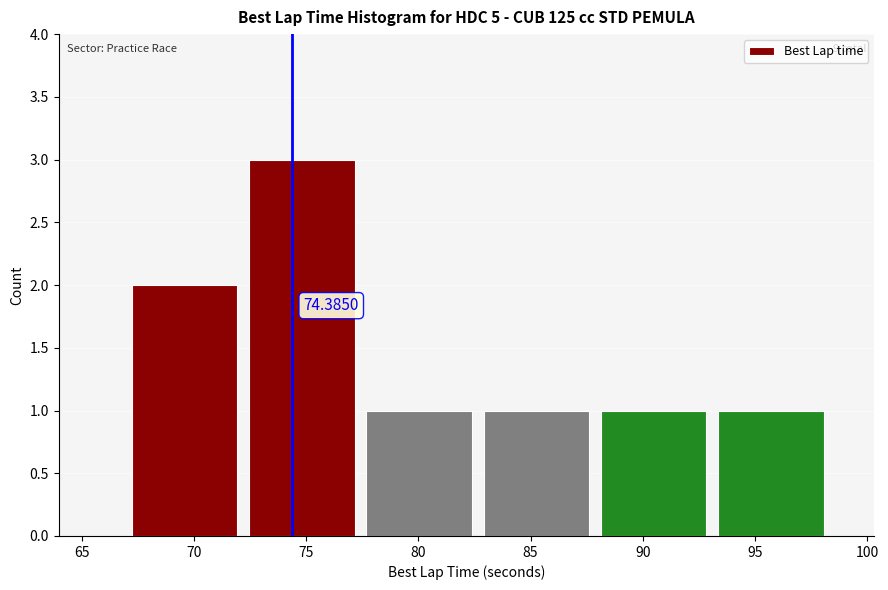

Over which range of the x-axis is the bar tallest?

72.0 to 77.5